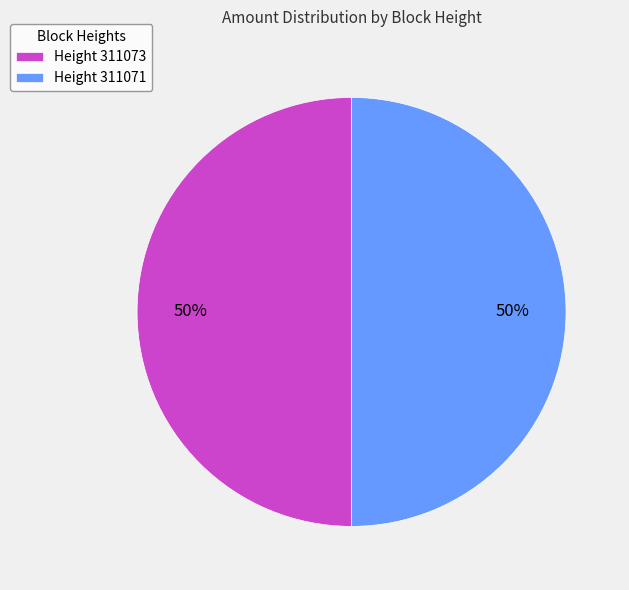

Approximately how many times larger is the value at Height 311071 compared to Height 311073?

1.0